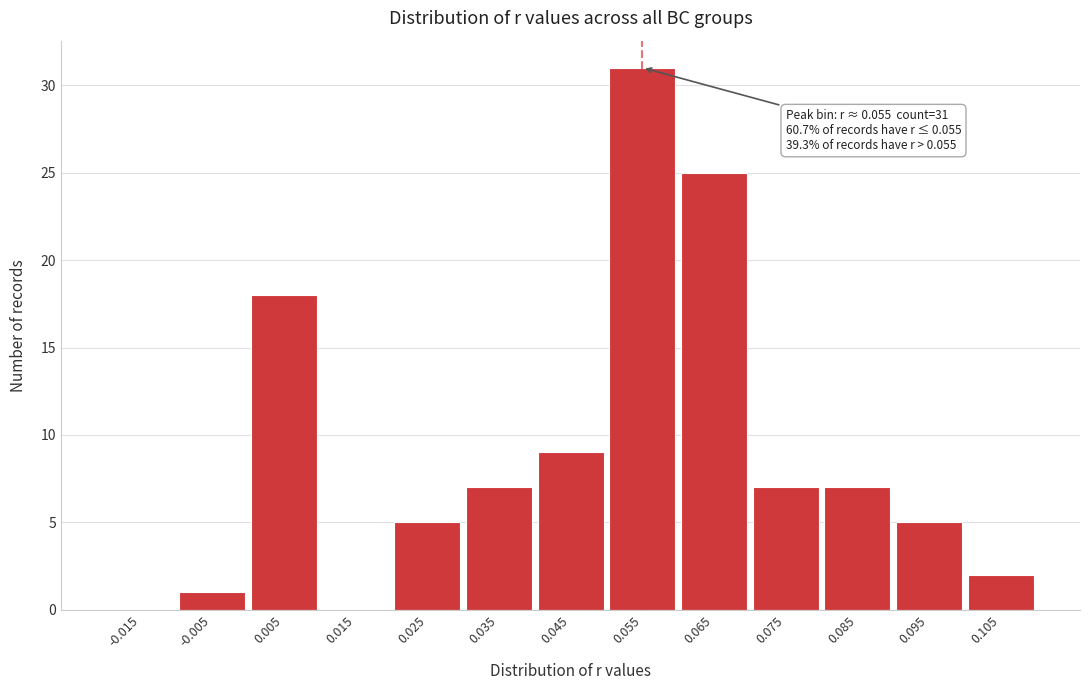

Which range on the x-axis has the tallest bar?

0.05 to 0.06